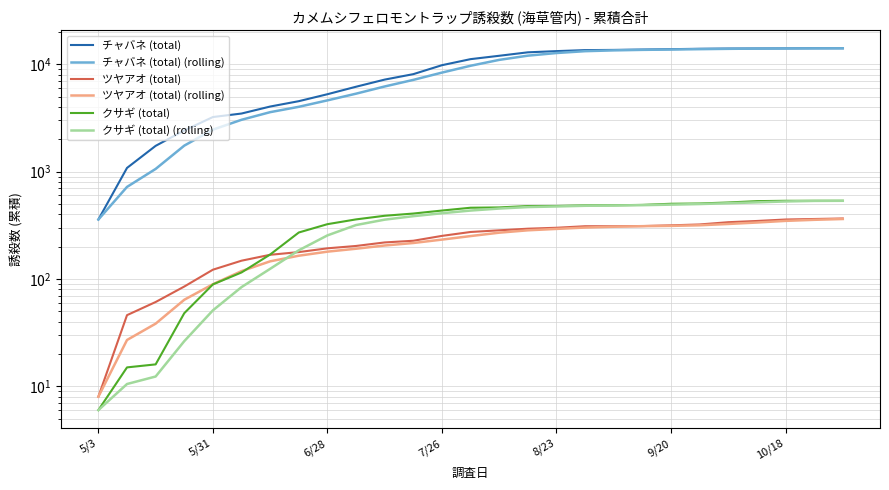

True or false: クサギ (total) (rolling) has more than 0 interior local peaks.

False